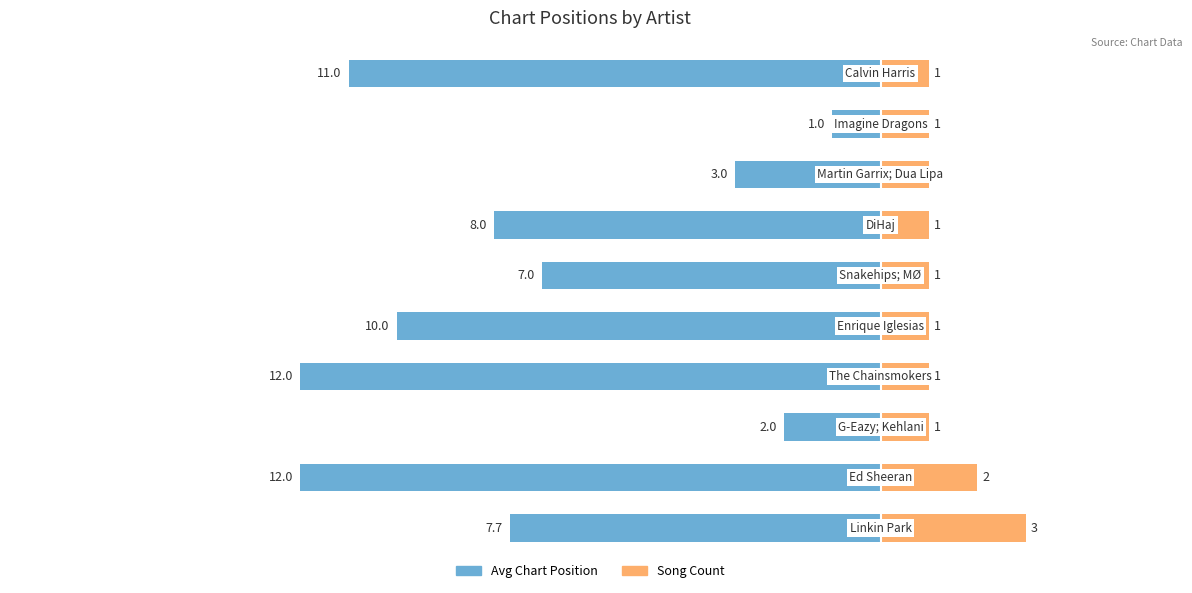

How many data points in Song Count are above 1?

2